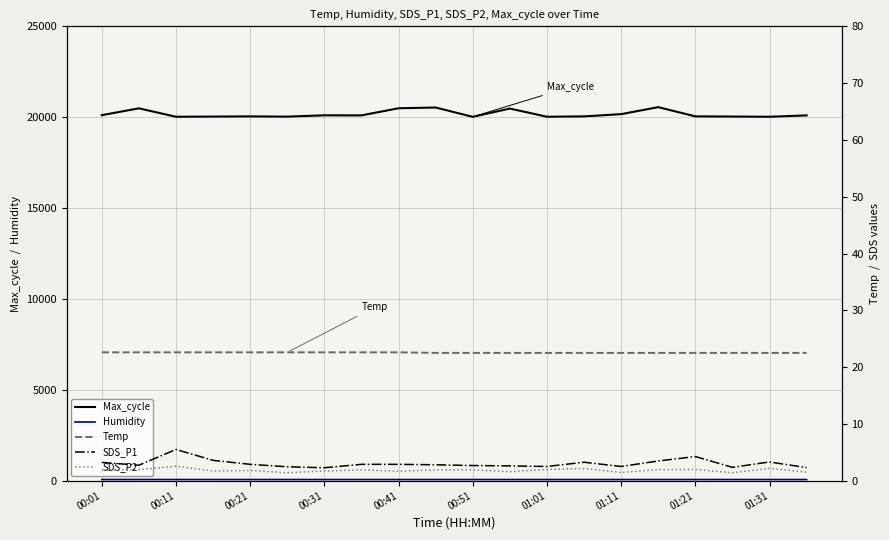

What is the maximum value for Max_cycle?

20553.0